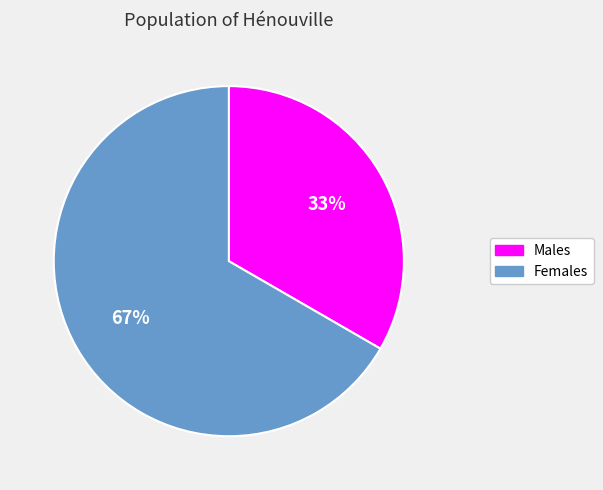

To the nearest percent, what is the average slice percentage?

50%